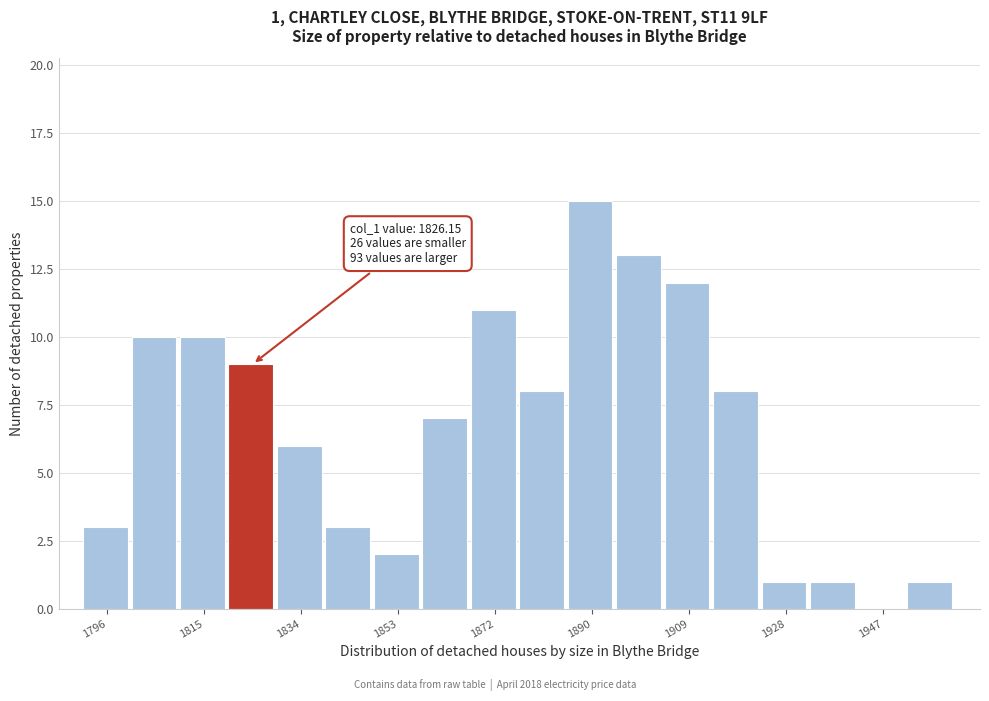

Which range on the x-axis has the tallest bar?

1886 to 1896